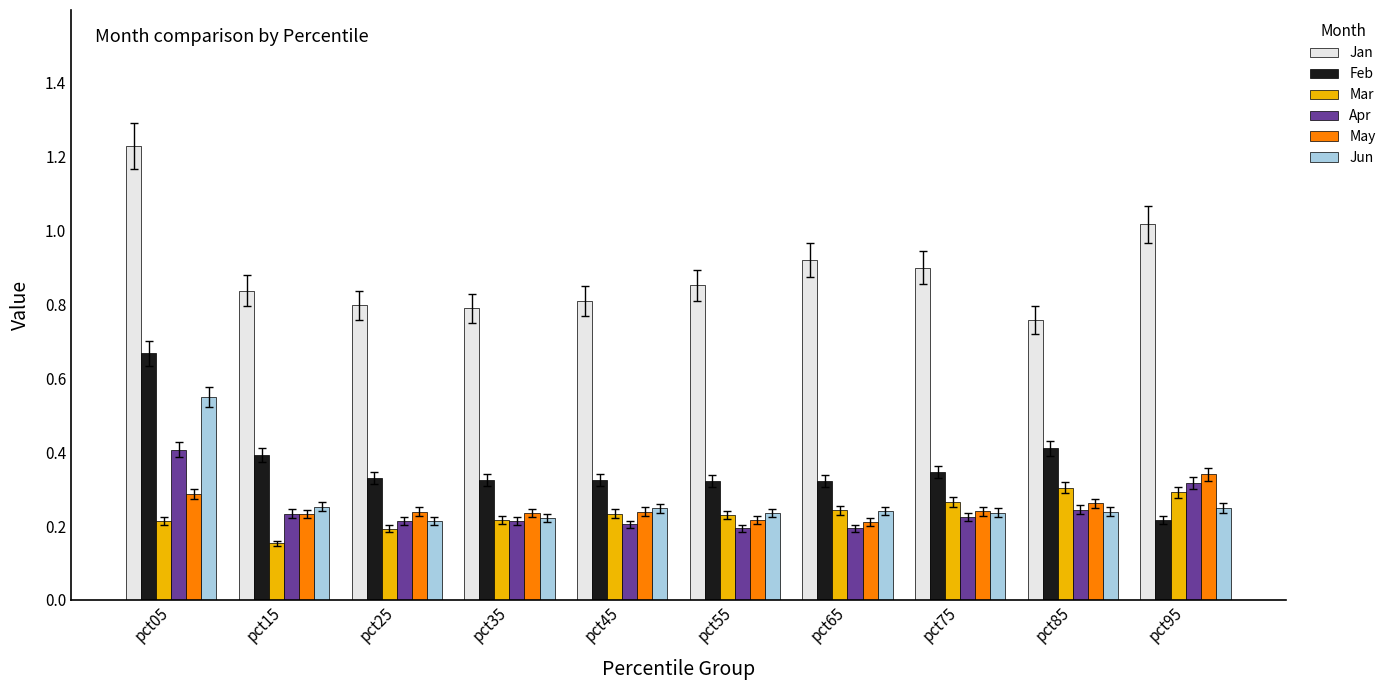

Count the Feb values in the range 0 to 1.

10